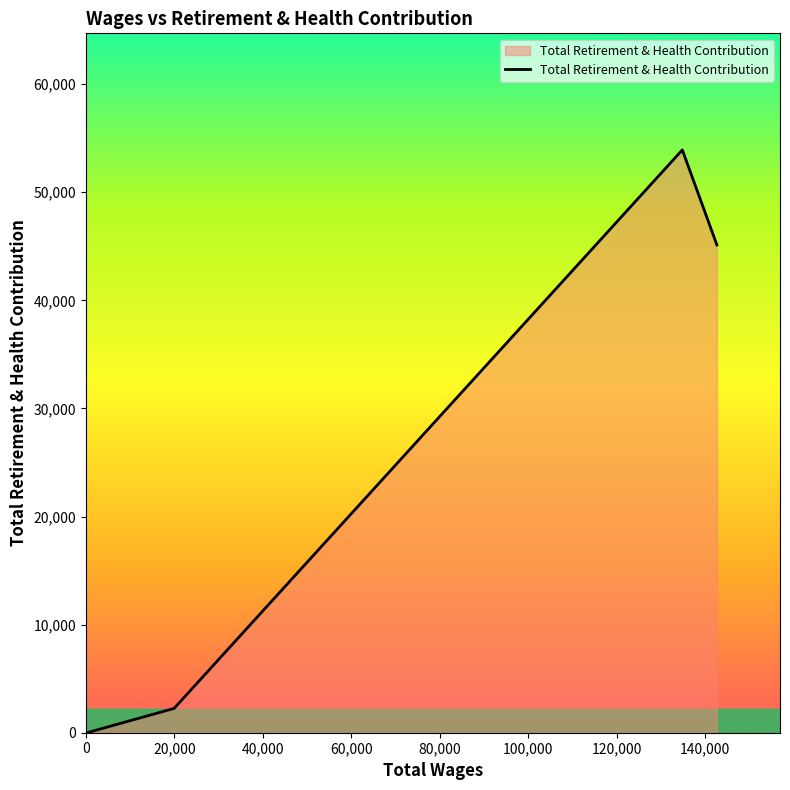

What is the greatest value displayed?

53916